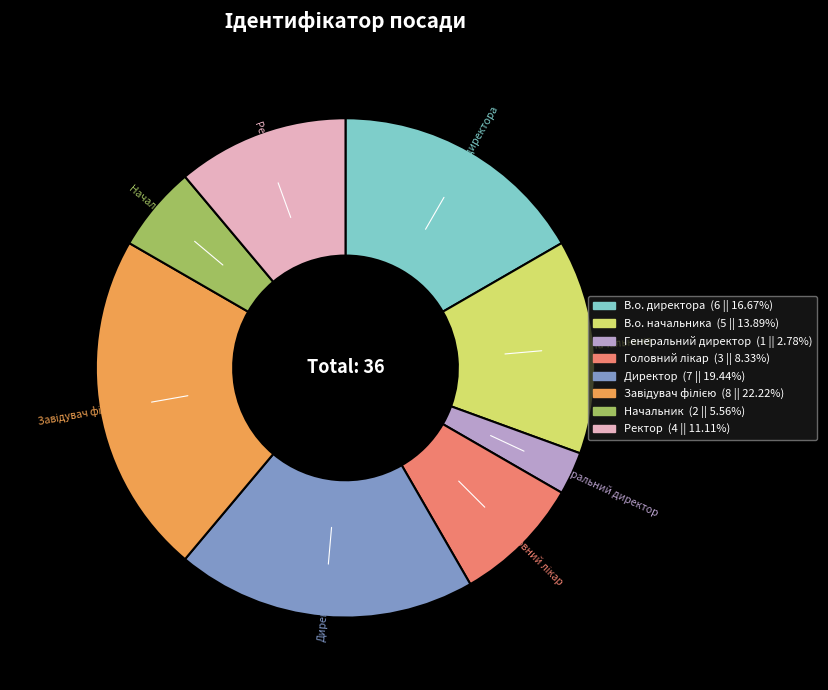

What is the smallest slice in the pie chart?

Генеральний директор